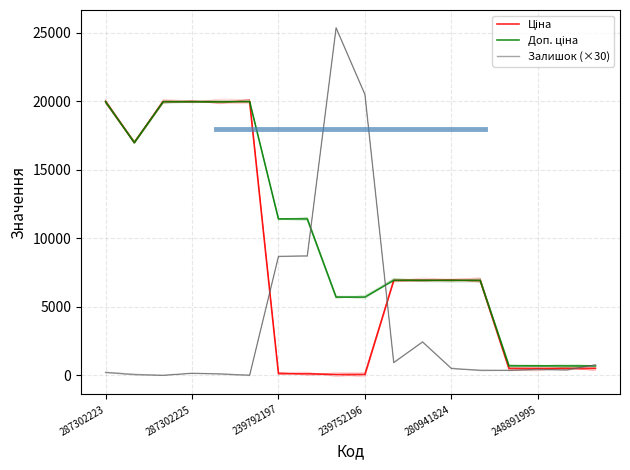

Reading left to right, what are all the values shown in this chart?

Ціна: 19964.2	16976.3	19964.2	19964.2	19964.2	19964.2	114.1	114.1	57.0	57.0	6925.7	6925.7	6925.7	6925.7	507.2	507.2	507.2	507.2
Доп. ціна: 19964.2	16976.3	19964.2	19964.2	19964.2	19964.2	11410.0	11410.0	5705.0	5705.0	6925.7	6925.7	6925.7	6925.7	687.0	687.0	687.0	687.0
Залишок (×30): 210.0	60.0	0.0	150.0	90.0	0.0	8670.0	8700.0	25350.0	20490.0	930.0	2430.0	510.0	360.0	360.0	420.0	390.0	750.0